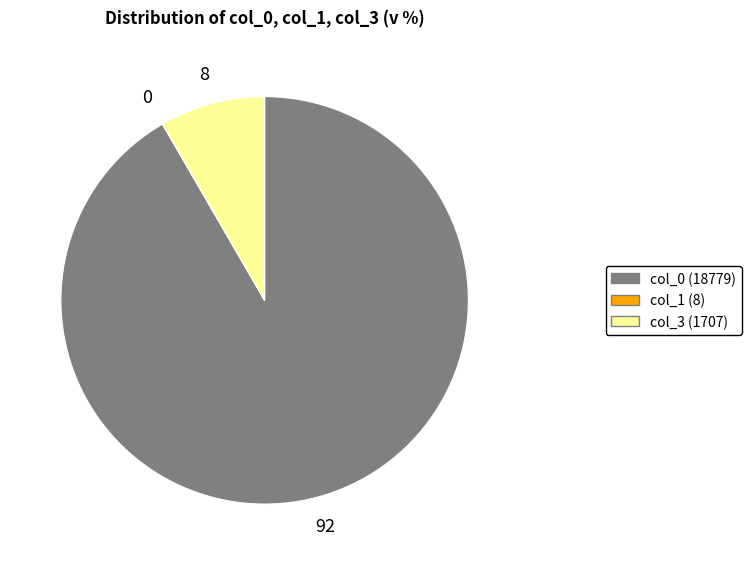

Is col_0 (18779) the majority of the pie?

Yes